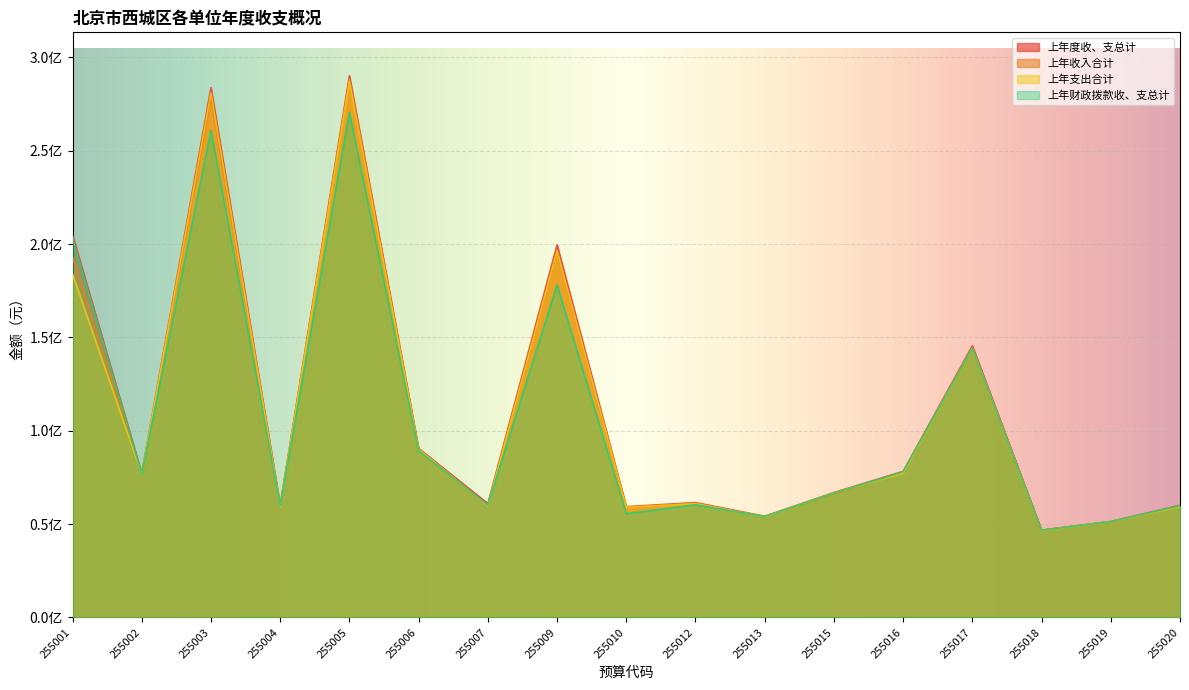

True or false: 上年度收、支总计 and 上年收入合计 cross at least once.

False